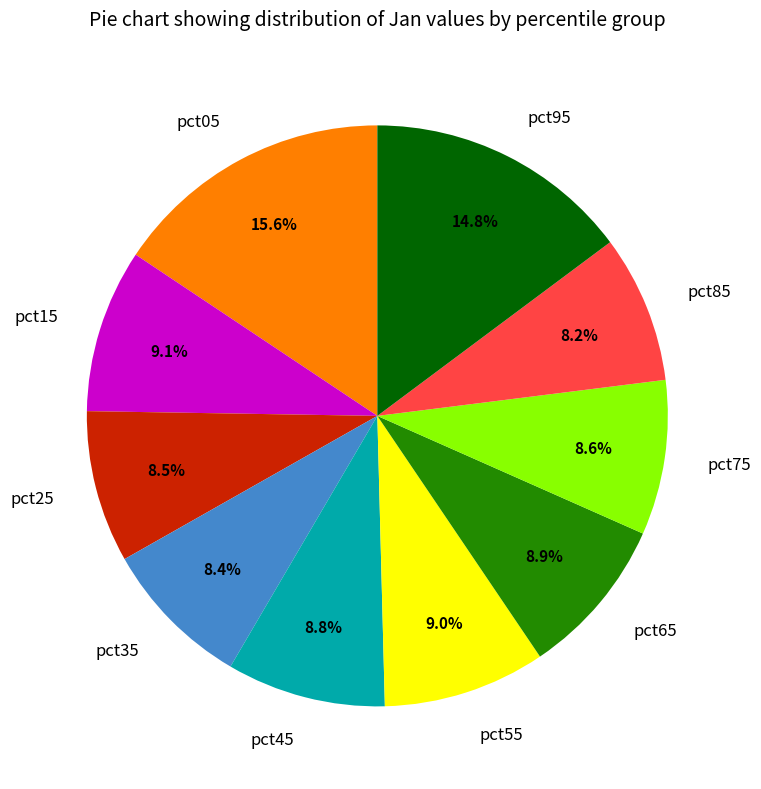

Does pct75 account for over 50% of the chart?

No